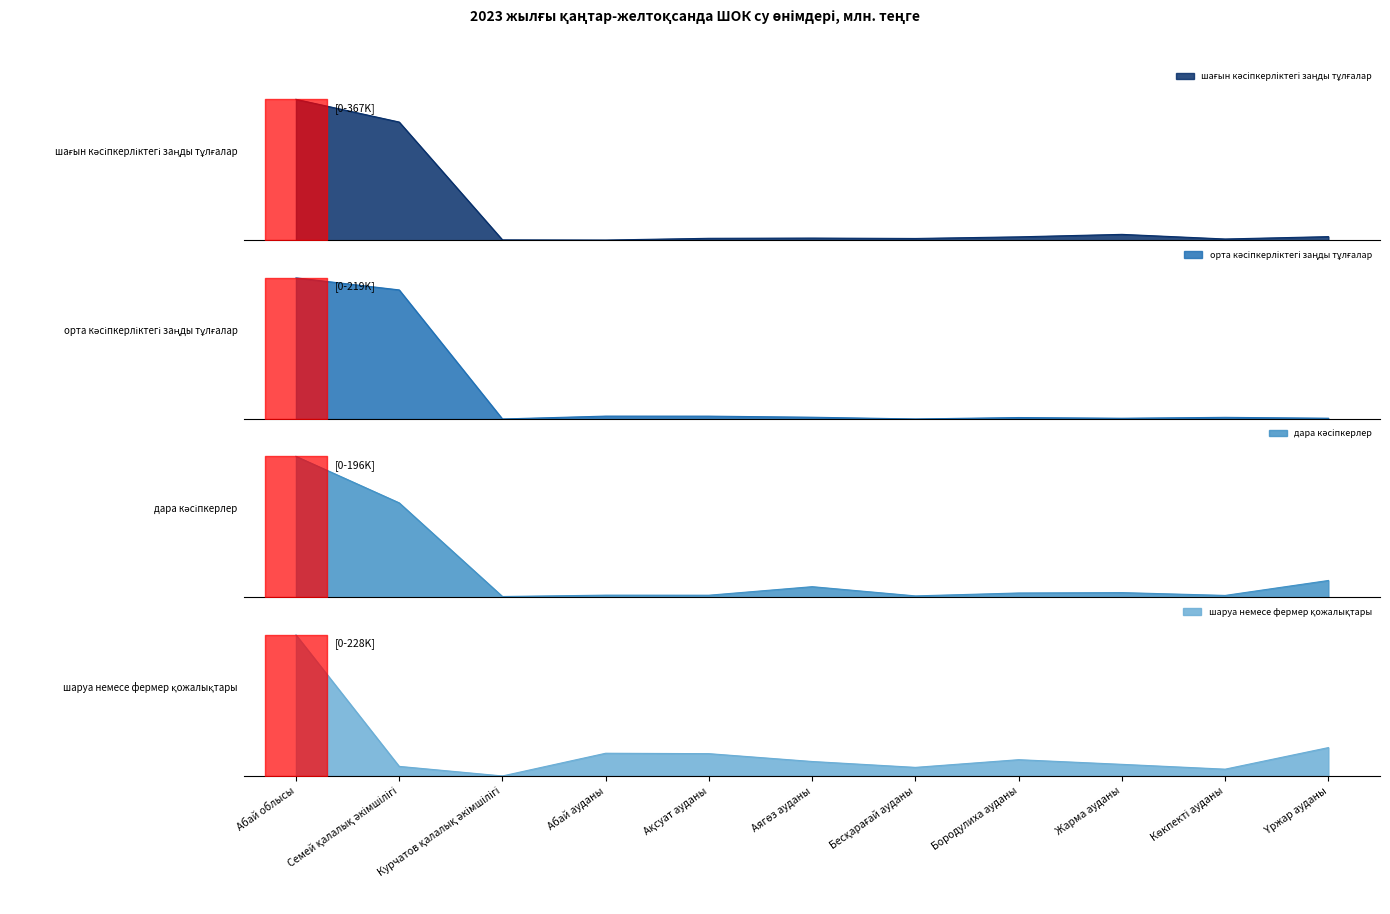

Reading left to right, what are all the values shown in this chart?

шағын кәсіпкерліктегі заңды тұлғалар: Абай облысы=367372	Семей қалалық әкімшілігі=308294	Курчатов қалалық әкімшілігі=1606	Абай ауданы=1144	Ақсуат ауданы=5629	Аягөз ауданы=6251	Бесқарағай ауданы=5224	Бородулиха ауданы=9438	Жарма ауданы=15910	Көкпекті ауданы=3867	Үржар ауданы=10010
орта кәсіпкерліктегі заңды тұлғалар: Абай облысы=219573	Семей қалалық әкімшілігі=200808	Курчатов қалалық әкімшілігі=0	Абай ауданы=4471	Ақсуат ауданы=4416	Аягөз ауданы=2744	Бесқарағай ауданы=0	Бородулиха ауданы=2254	Жарма ауданы=1144	Көкпекті ауданы=2548	Үржар ауданы=1187
дара кәсіпкерлер: Абай облысы=196012	Семей қалалық әкімшілігі=131439	Курчатов қалалық әкімшілігі=1362	Абай ауданы=3255	Ақсуат ауданы=3172	Аягөз ауданы=15021	Бесқарағай ауданы=2212	Бородулиха ауданы=6256	Жарма ауданы=6796	Көкпекті ауданы=2878	Үржар ауданы=23621
шаруа немесе фермер қожалықтары: Абай облысы=228032	Семей қалалық әкімшілігі=15550	Курчатов қалалық әкімшілігі=64	Абай ауданы=36769	Ақсуат ауданы=36101	Аягөз ауданы=23440	Бесқарағай ауданы=13948	Бородулиха ауданы=26354	Жарма ауданы=18839	Көкпекті ауданы=11053	Үржар ауданы=45914